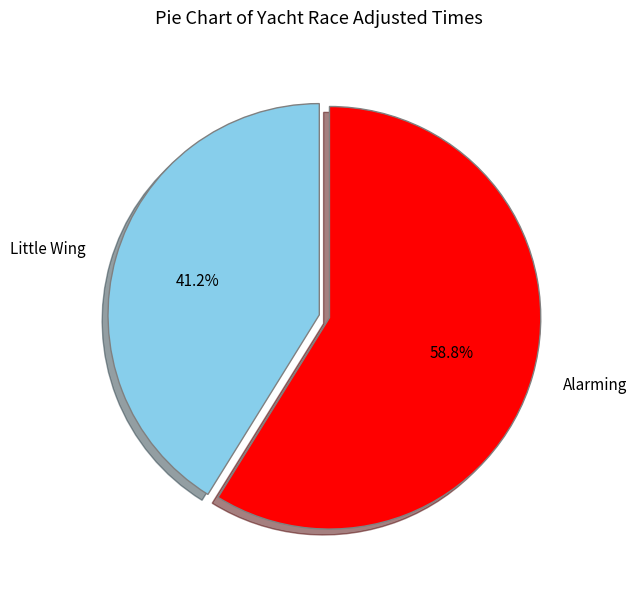

Count the number of slices in the pie.

2